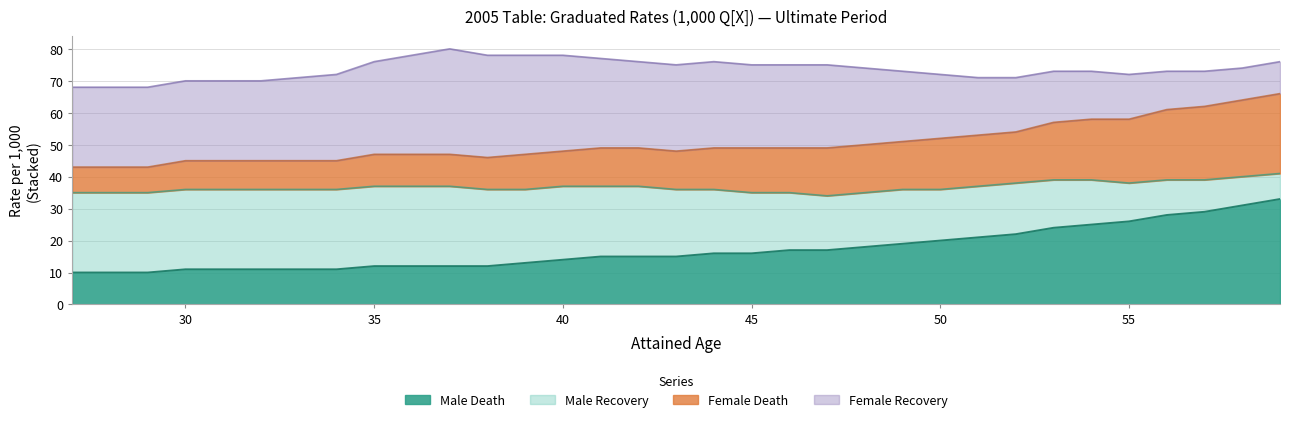

True or false: Male Death has more than 0 points higher than both neighbors.

False